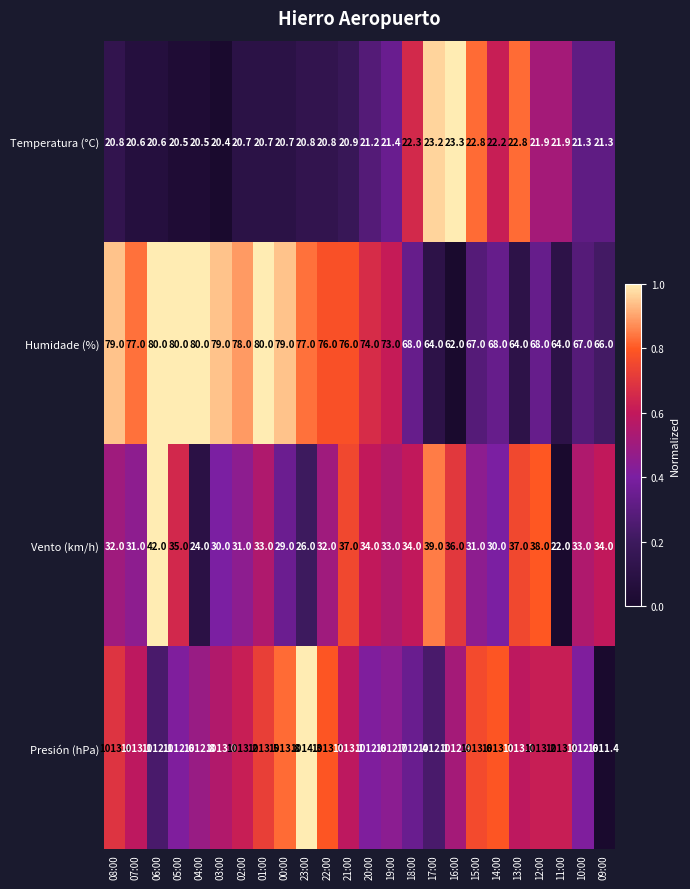

What value does the Presión (hPa) series have at 11:00?

1013.2